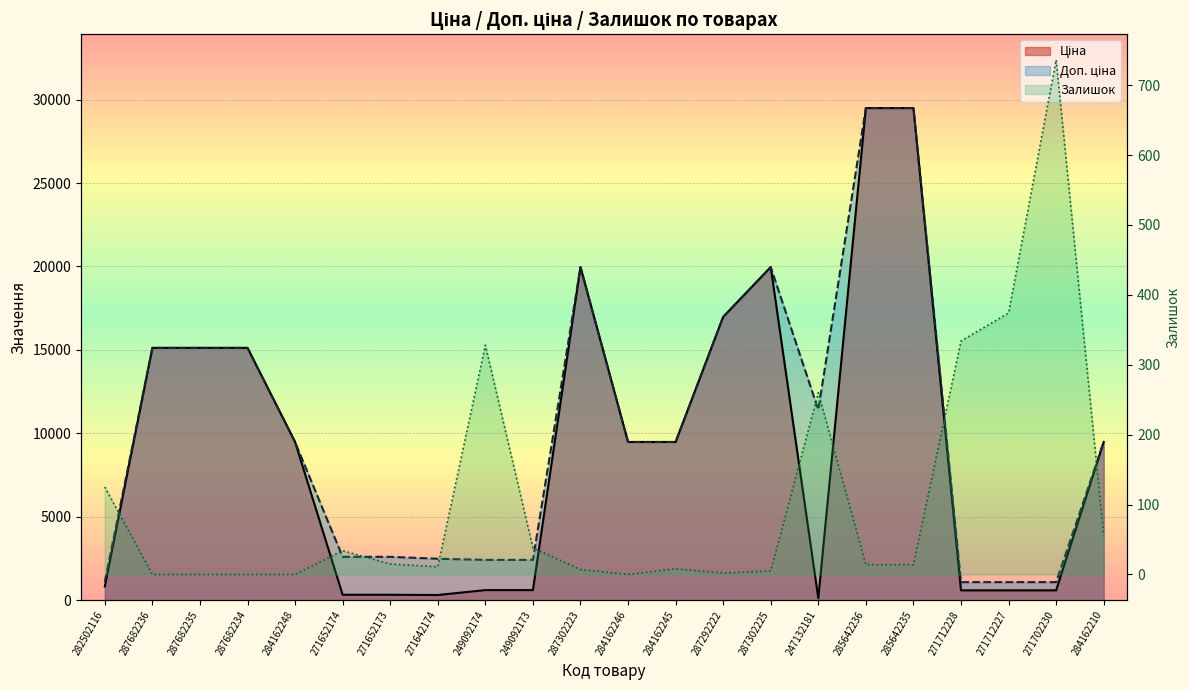

How many lines are shown in the chart?

3